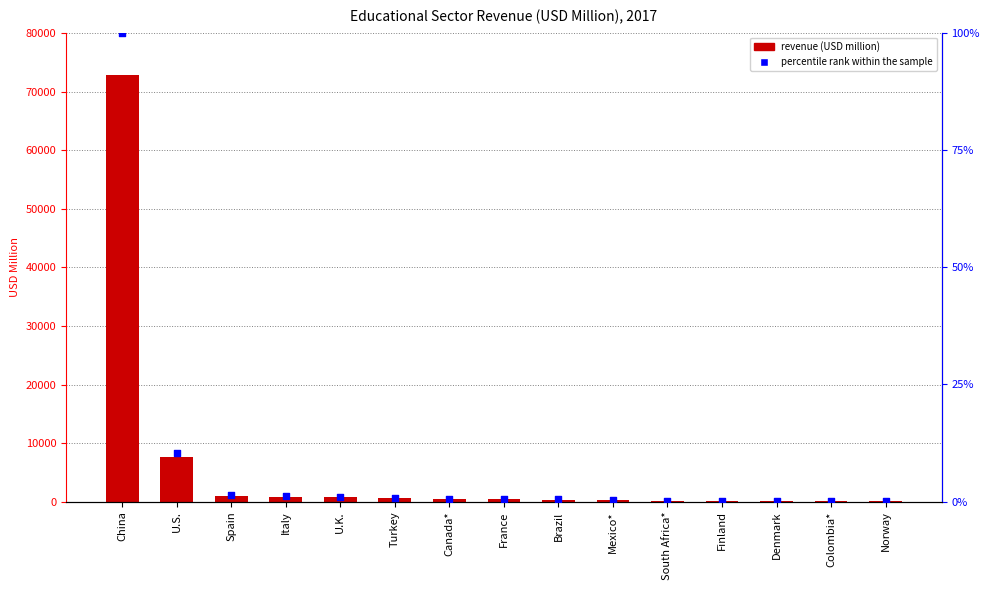

Which series has the largest Y range (max minus min)?

Educational sector revenue (USD million)